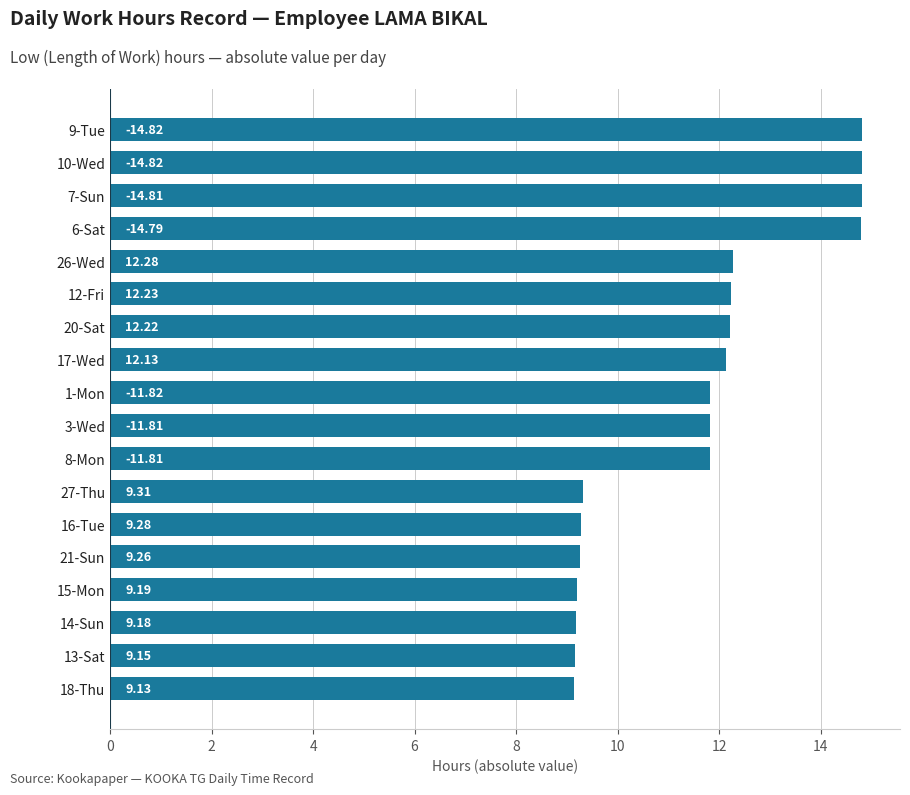

What is the difference between the second highest and second lowest values?

5.7